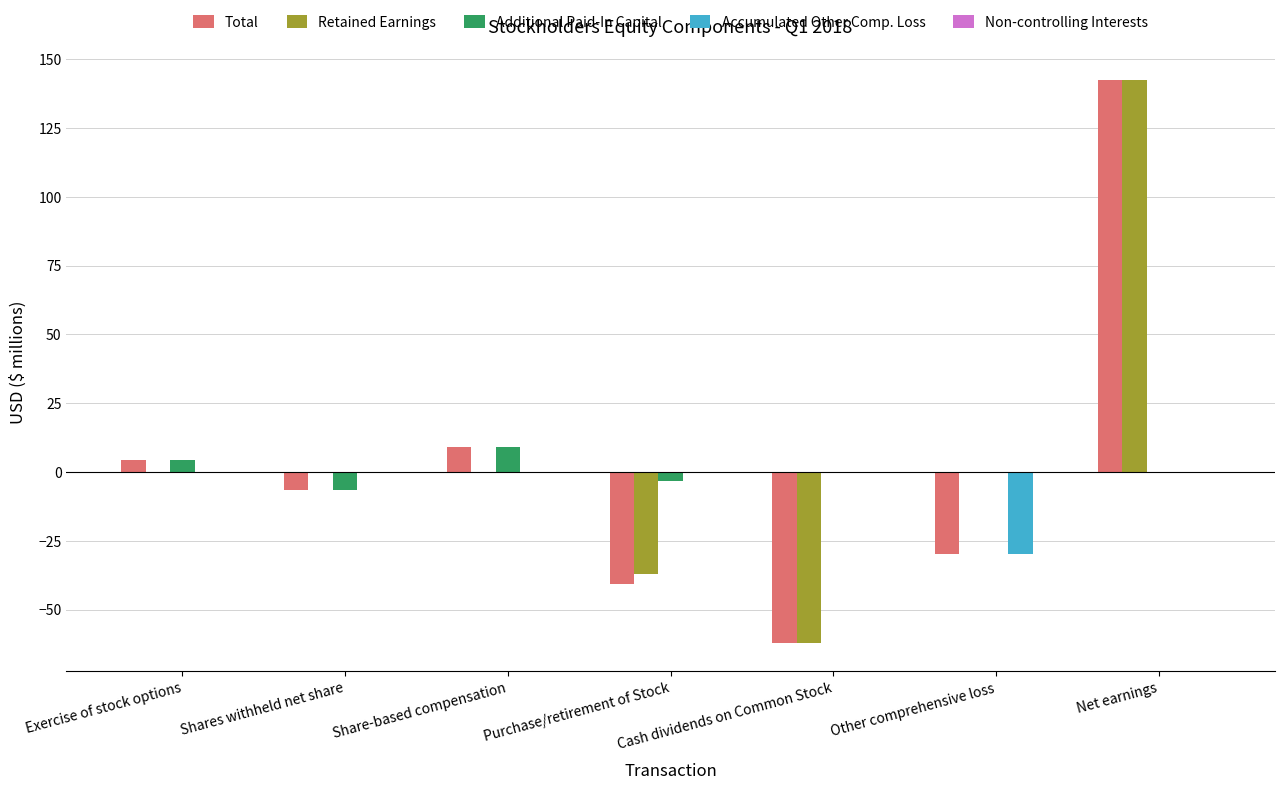

What is the greatest value displayed?

142.3